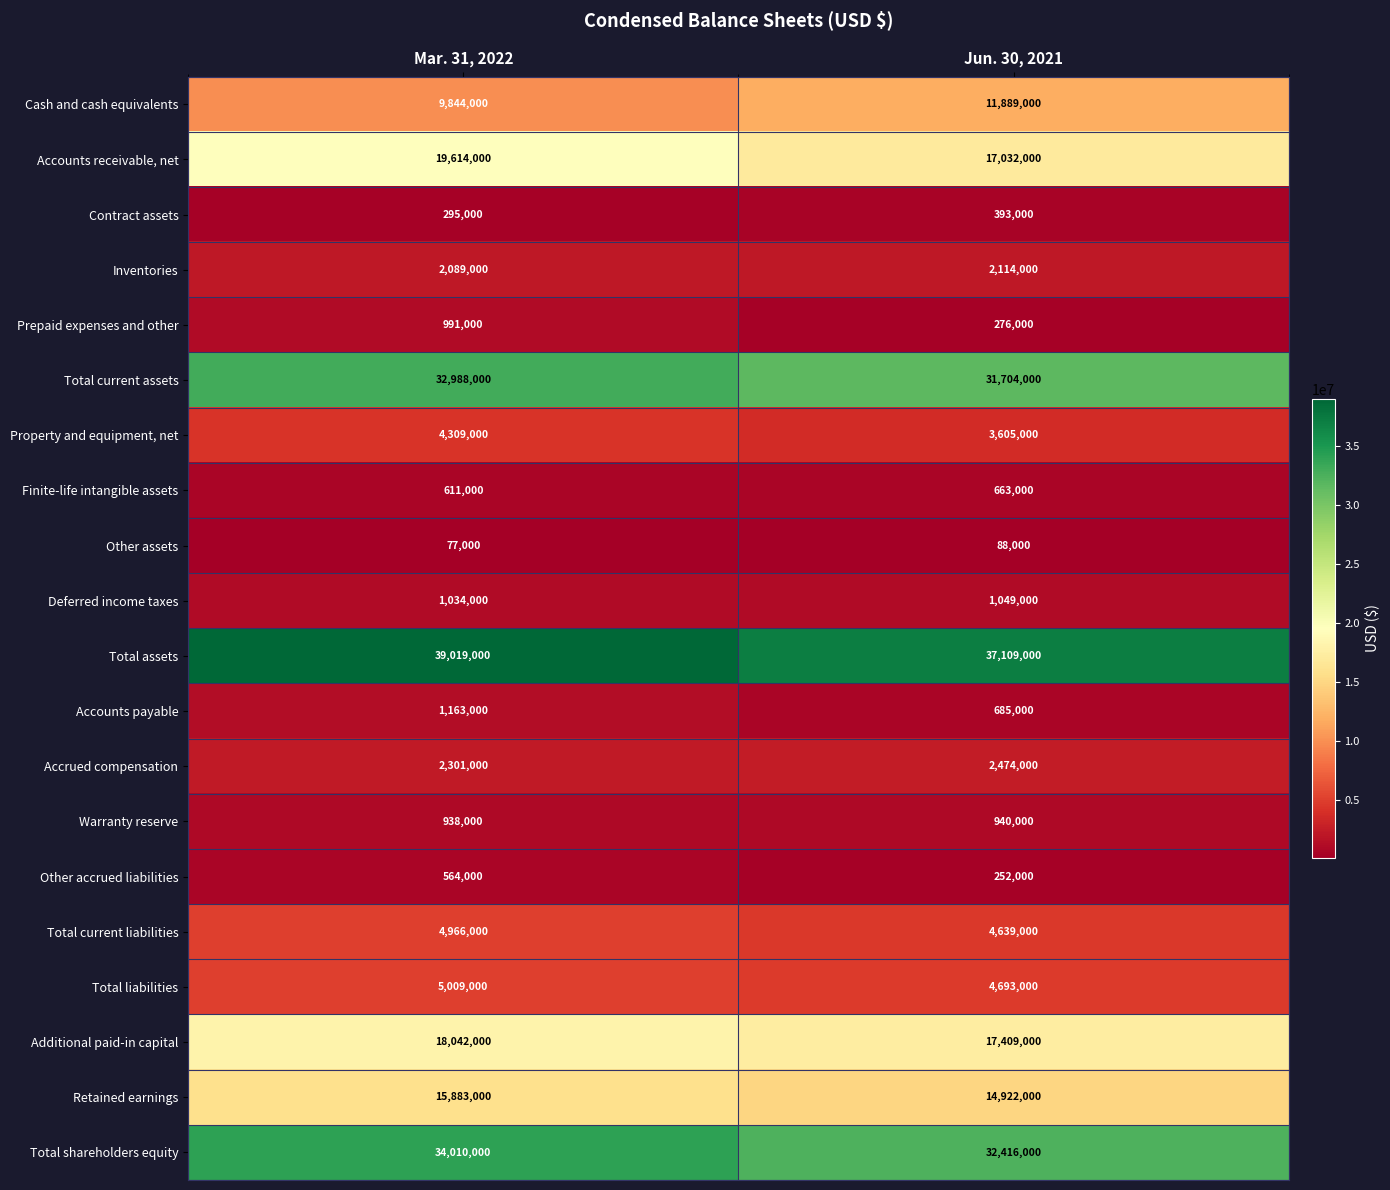

What is the total value across all series at Mar. 31, 2022?

193747000